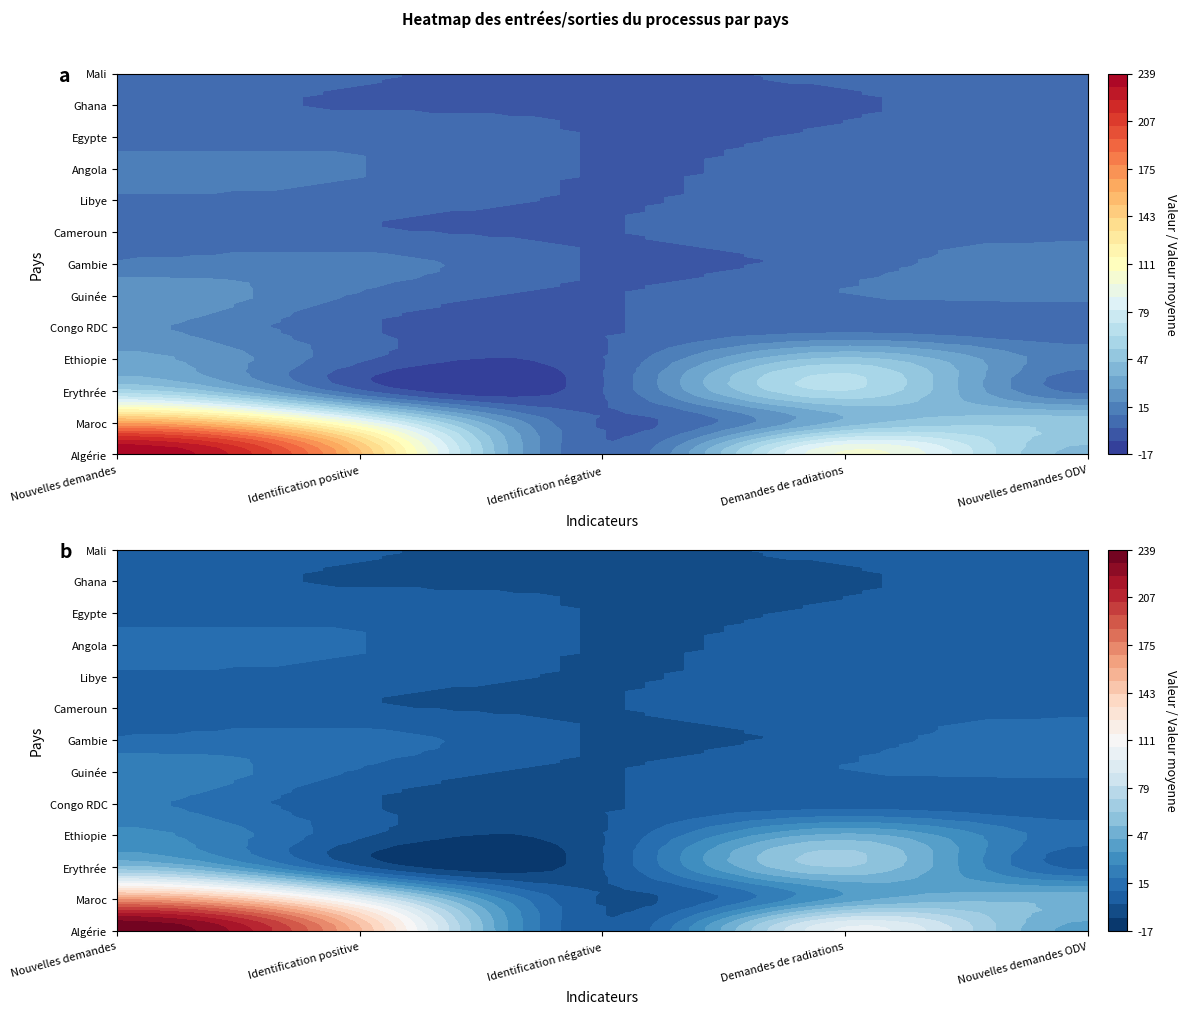

What is the difference between the highest and lowest values at 4?

49